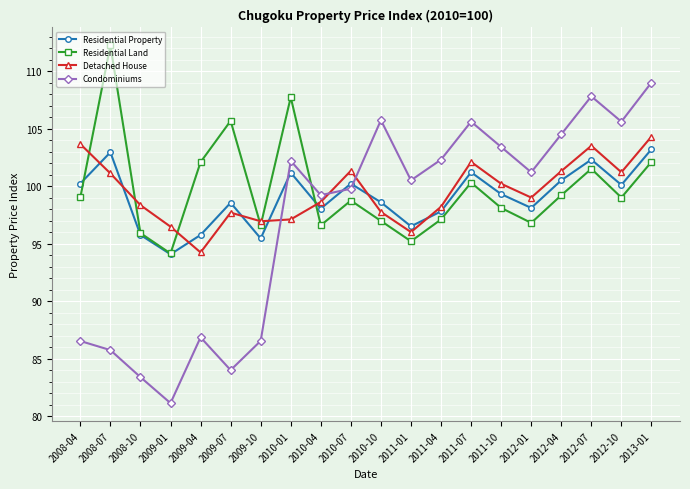

What are all the series names shown in the legend?

Residential Property, Residential Land, Detached House, Condominiums